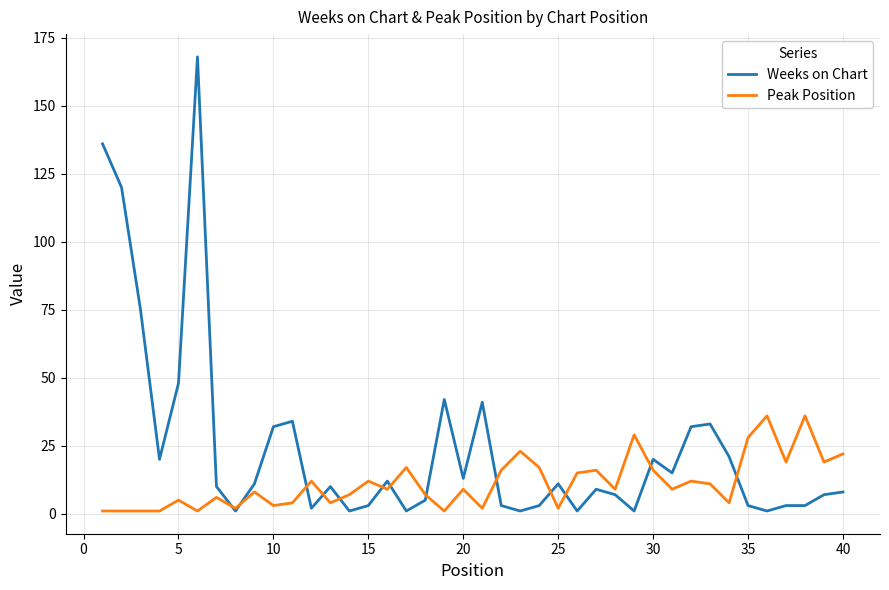

Which series has the largest total across all categories?

Weeks on Chart